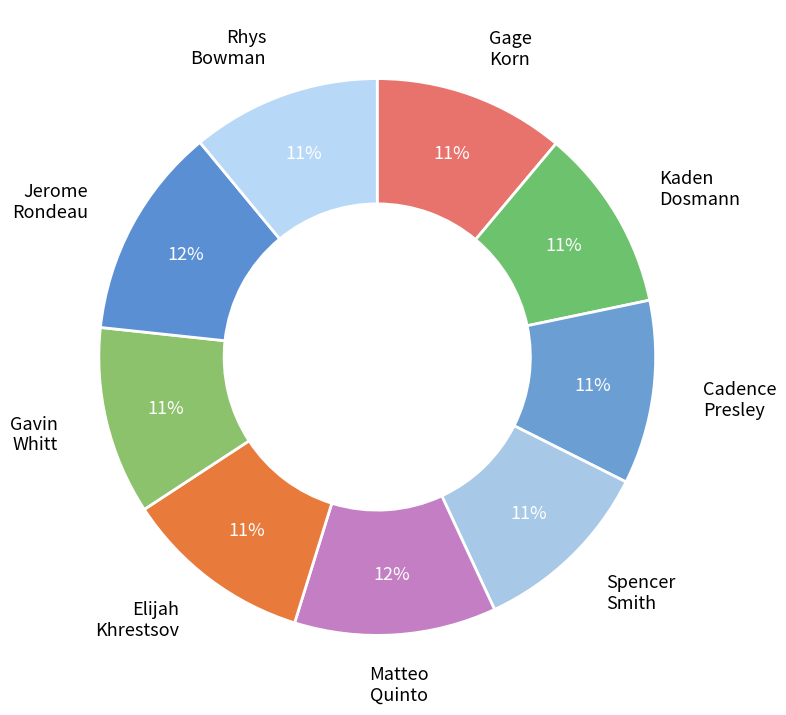

Does Spencer Smith represent more than half of the total?

No